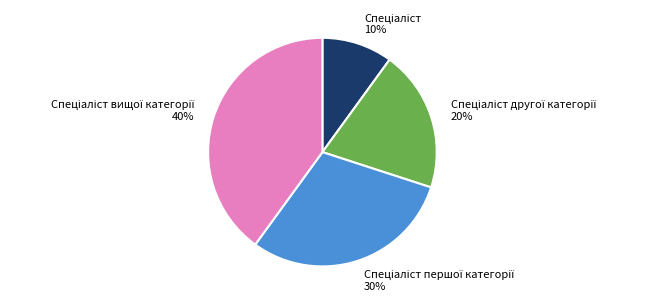

To the nearest percent, what is the difference between the largest and smallest slice percentages?

30%